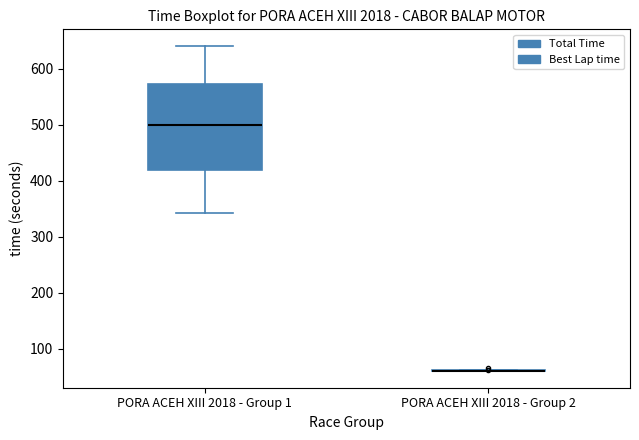

Reading left to right, read every box against the y-axis: the position of its median line, the range the box covers, and the ends of its whiskers. The values are not printed on the chart, so give them approximately, as read against the axis.

PORA ACEH XIII 2018 - Group 1: median 500, box 420 to 570, whiskers 340 to 640
PORA ACEH XIII 2018 - Group 2: box collapsed to a line at 60, whiskers 60 to 60